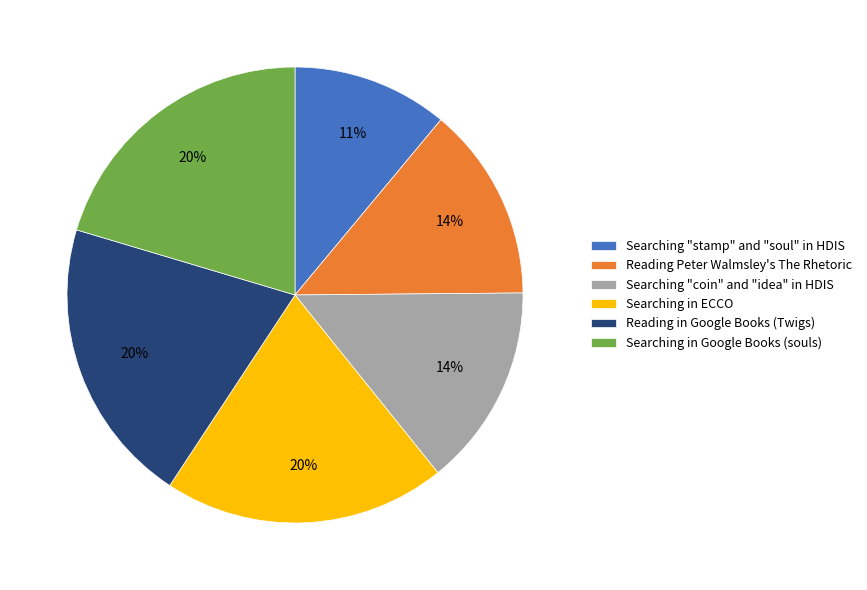

Approximately how many times larger is the value at Searching in Google Books (souls) compared to Searching "coin" and "idea" in HDIS?

1.4